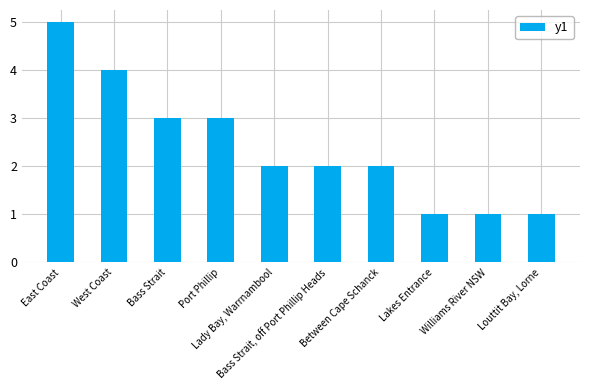

What is the sum of all values?

24